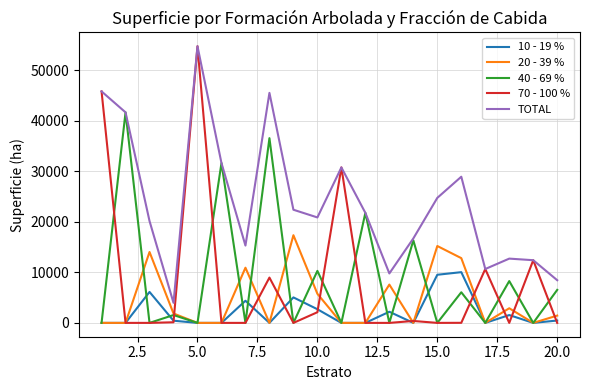

What is the greatest value displayed?

54694.6